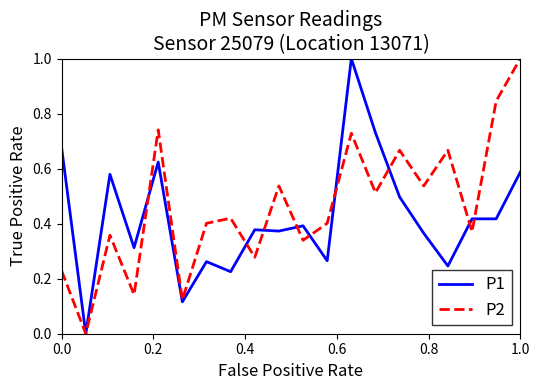

What is the greatest value displayed?

1.0